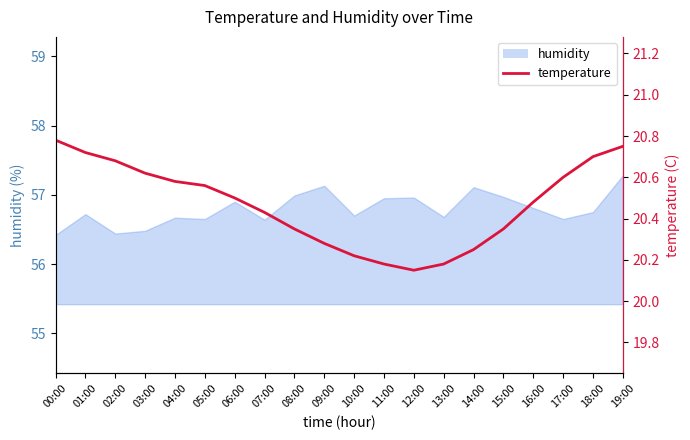

Which label corresponds to the smallest value in the chart?

12:00